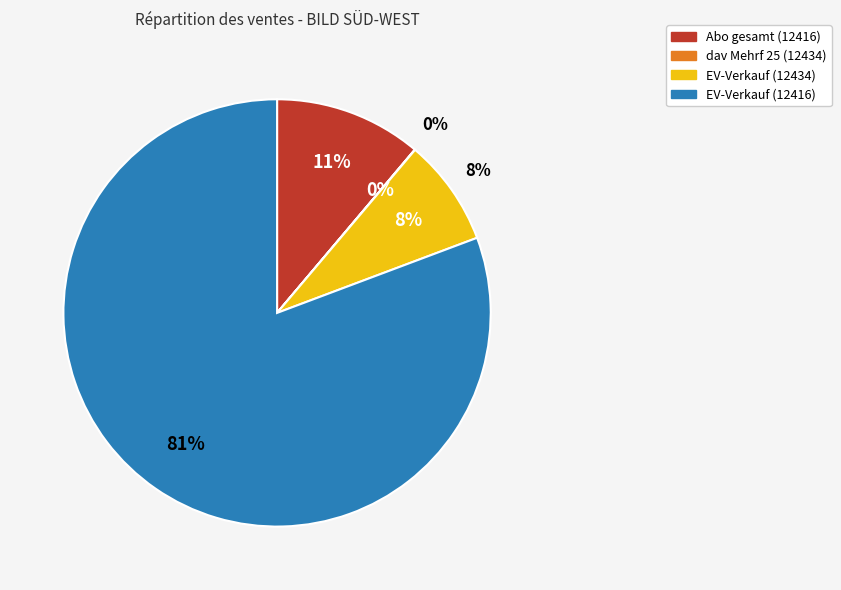

Which category has the smallest portion of the pie?

dav Mehrf 25 (12434)